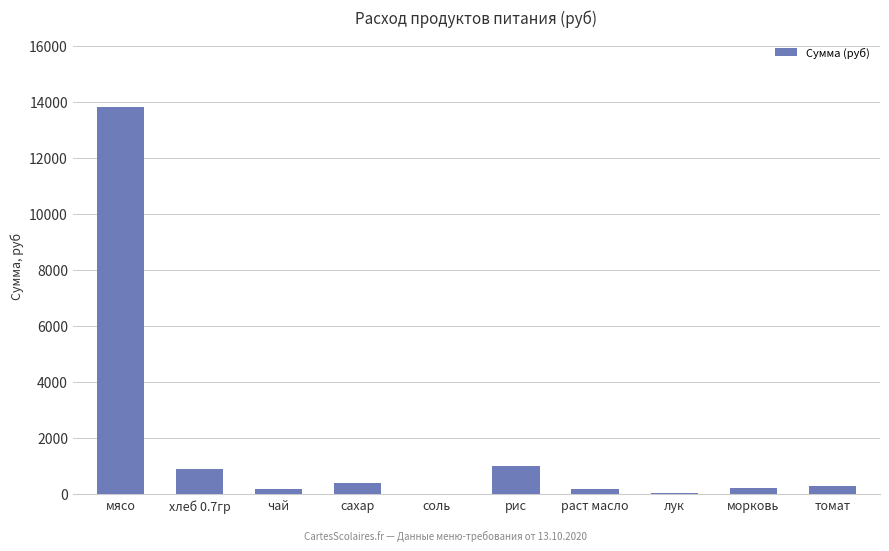

Approximately how many times larger is the value at сахар compared to рис?

0.4